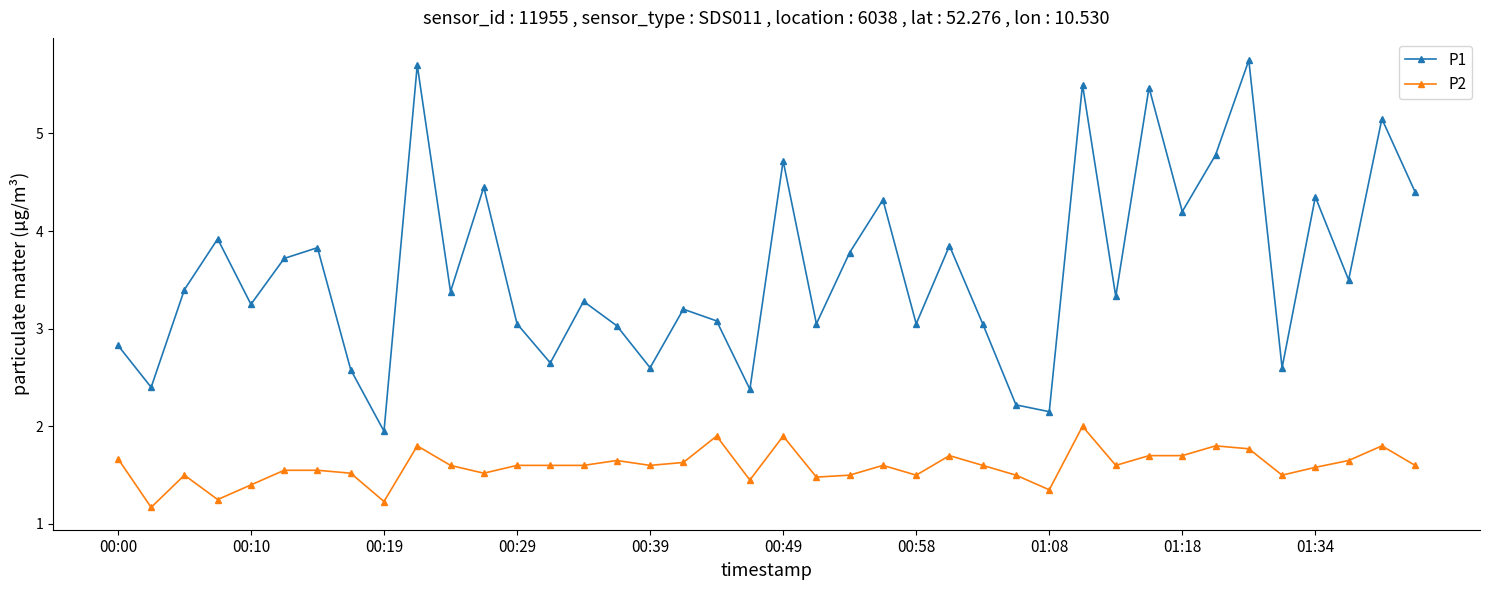

Which series has the widest spread of values?

P1